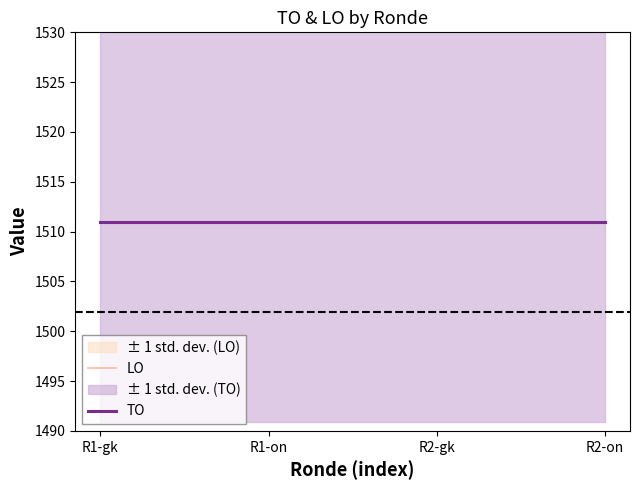

What is the label of the 1st point from the right?

R2-on